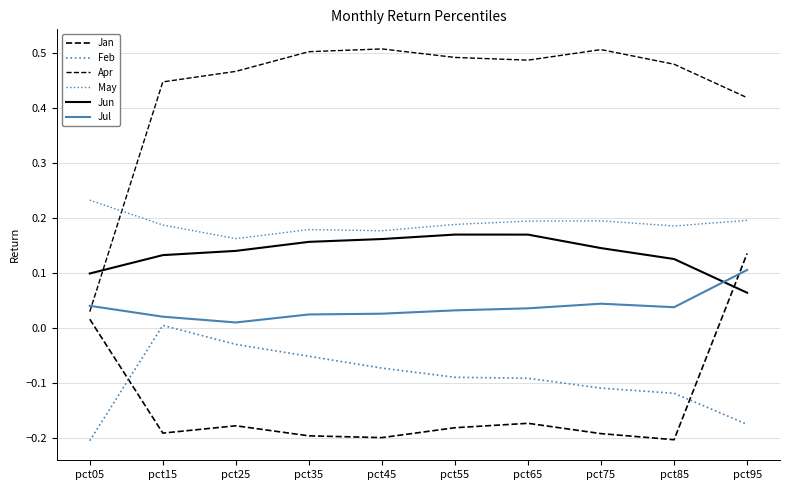

Between which two adjacent categories do Jan and Jun first intersect?

pct85 and pct95